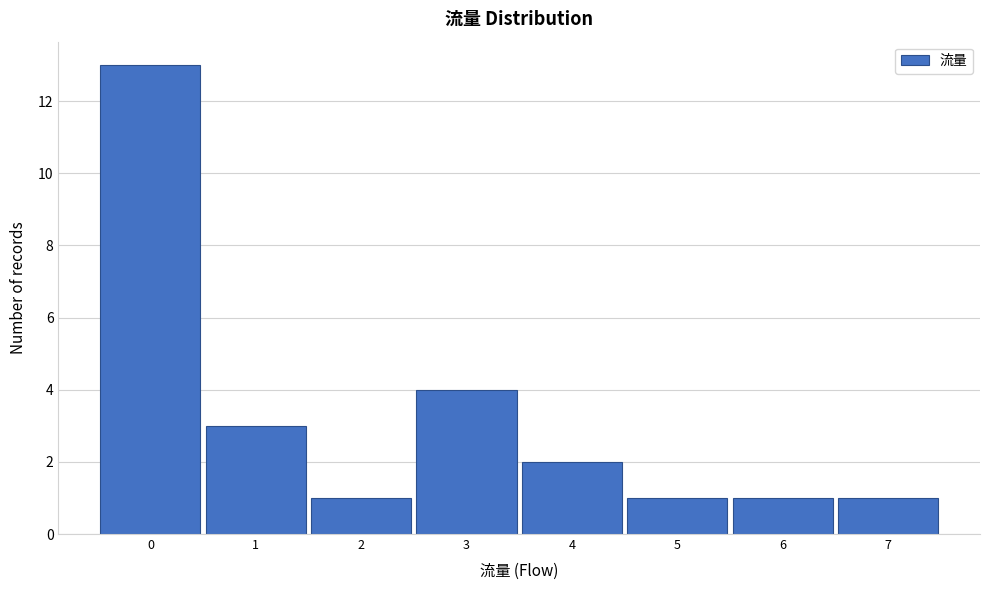

Reading left to right, list every bar in this chart as the range it spans on the x-axis followed by its height. The values are not printed on the chart, so give them approximately, as read against the axis.

-0.5 to 0.5: 13
0.5 to 1.5: 3
1.5 to 2.5: 1
2.5 to 3.5: 4
3.5 to 4.5: 2
4.5 to 5.5: 1
5.5 to 6.5: 1
6.5 to 7.5: 1